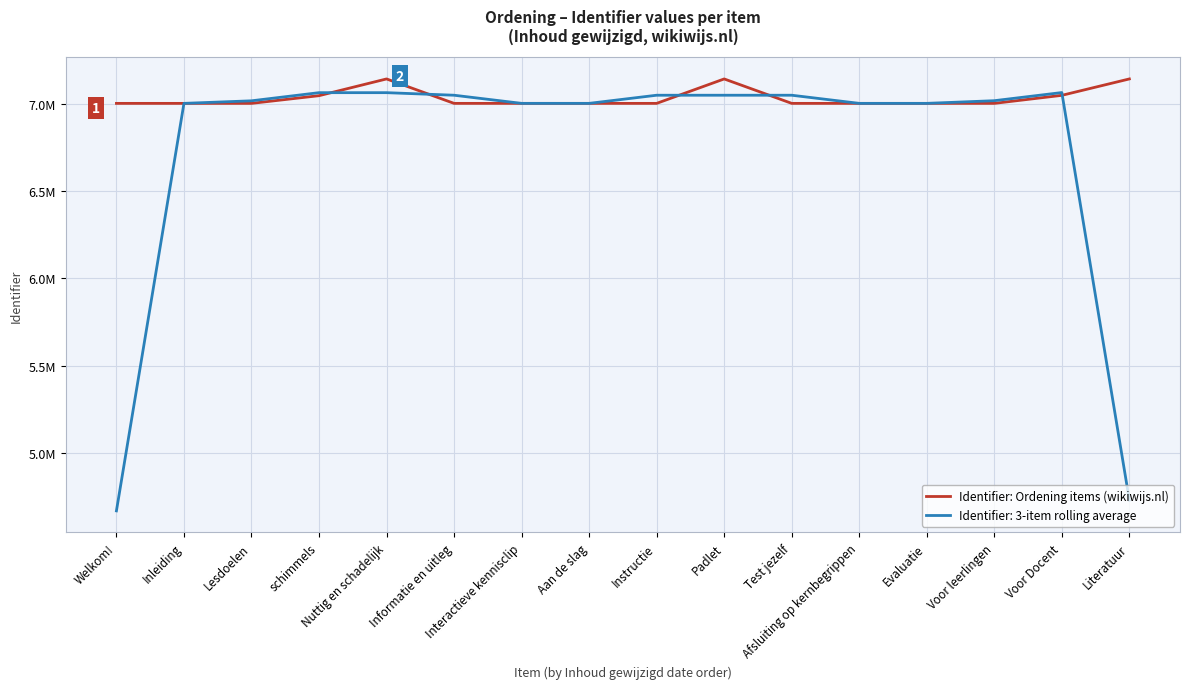

What are all the series names shown in the legend?

Identifier: Ordening items (wikiwijs.nl), Identifier: 3-item rolling average